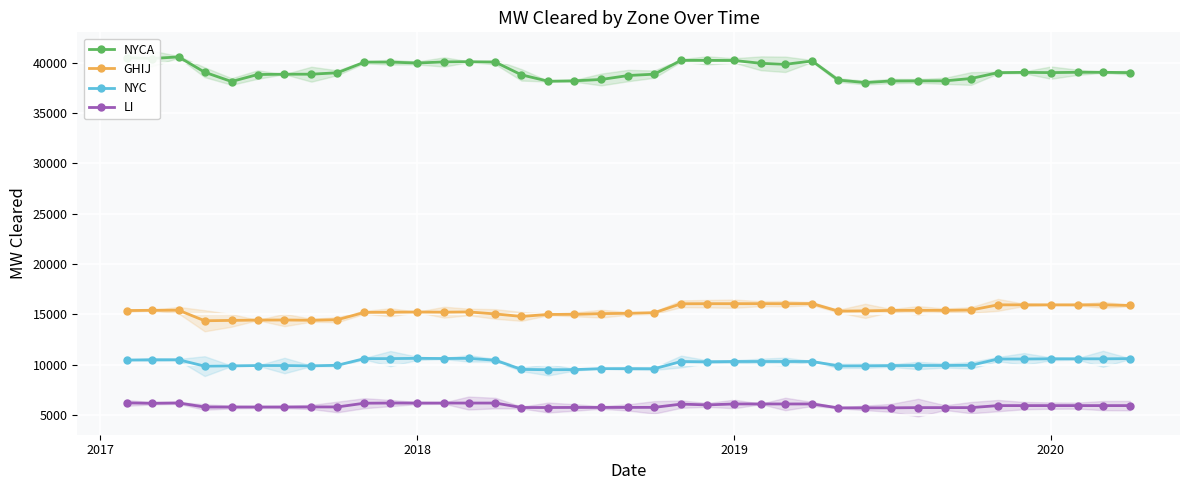

What is the minimum value for LI?

5698.6